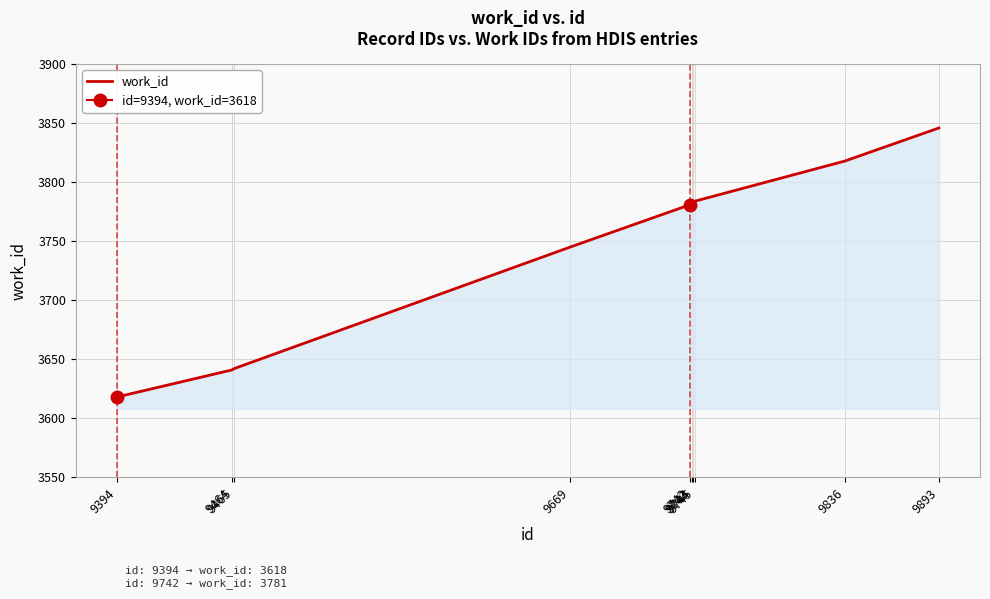

What is the difference between the maximum and second lowest values?

205